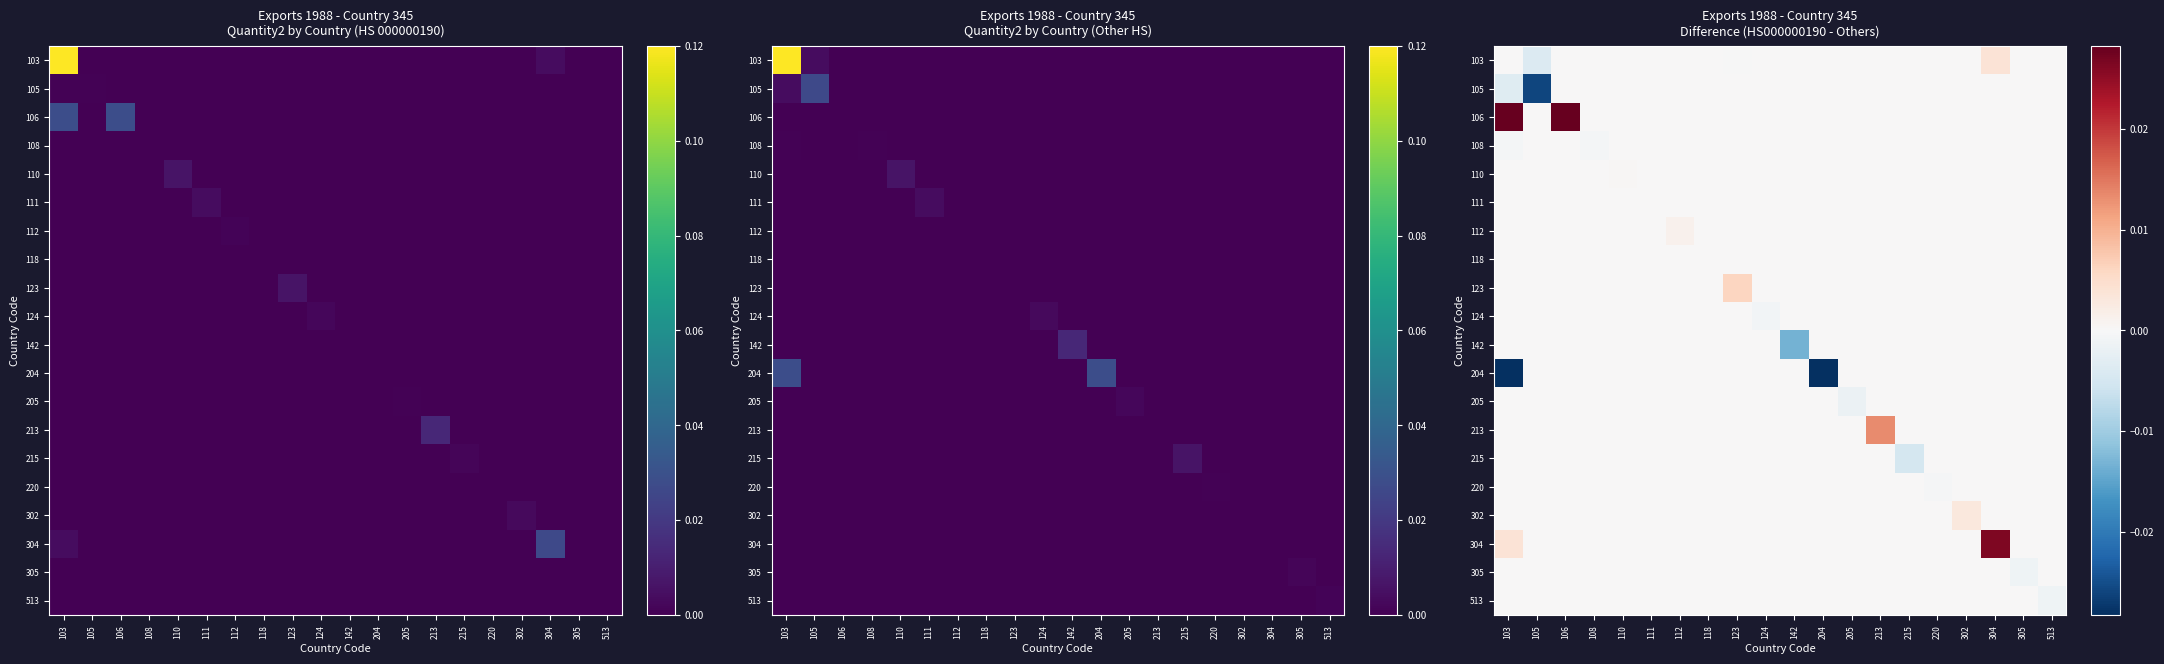

At which category is the sum across all series the highest?

304